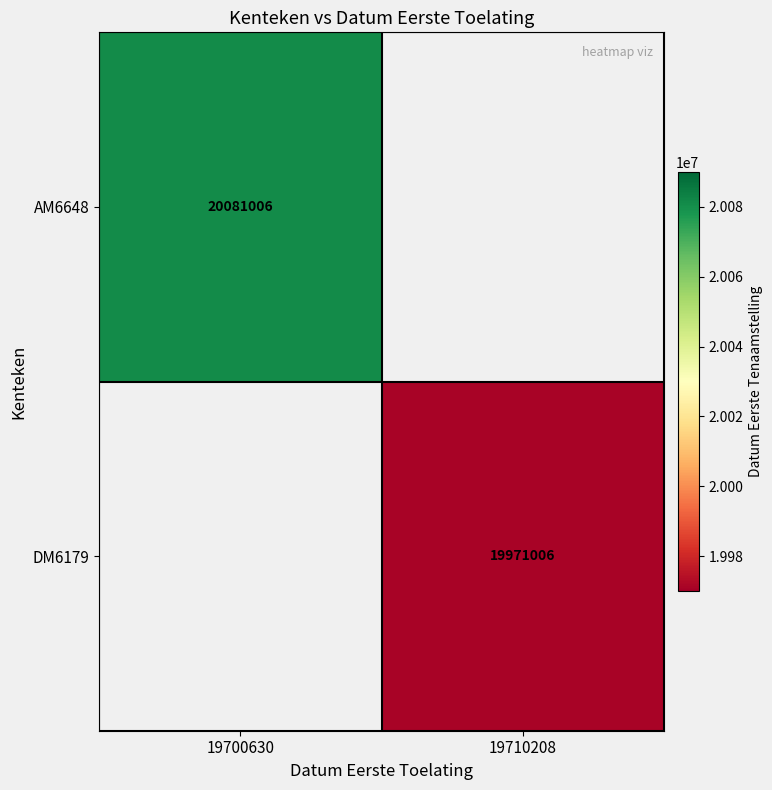

The value of DM6179 at 19710208 is 19971006. True or false?

True